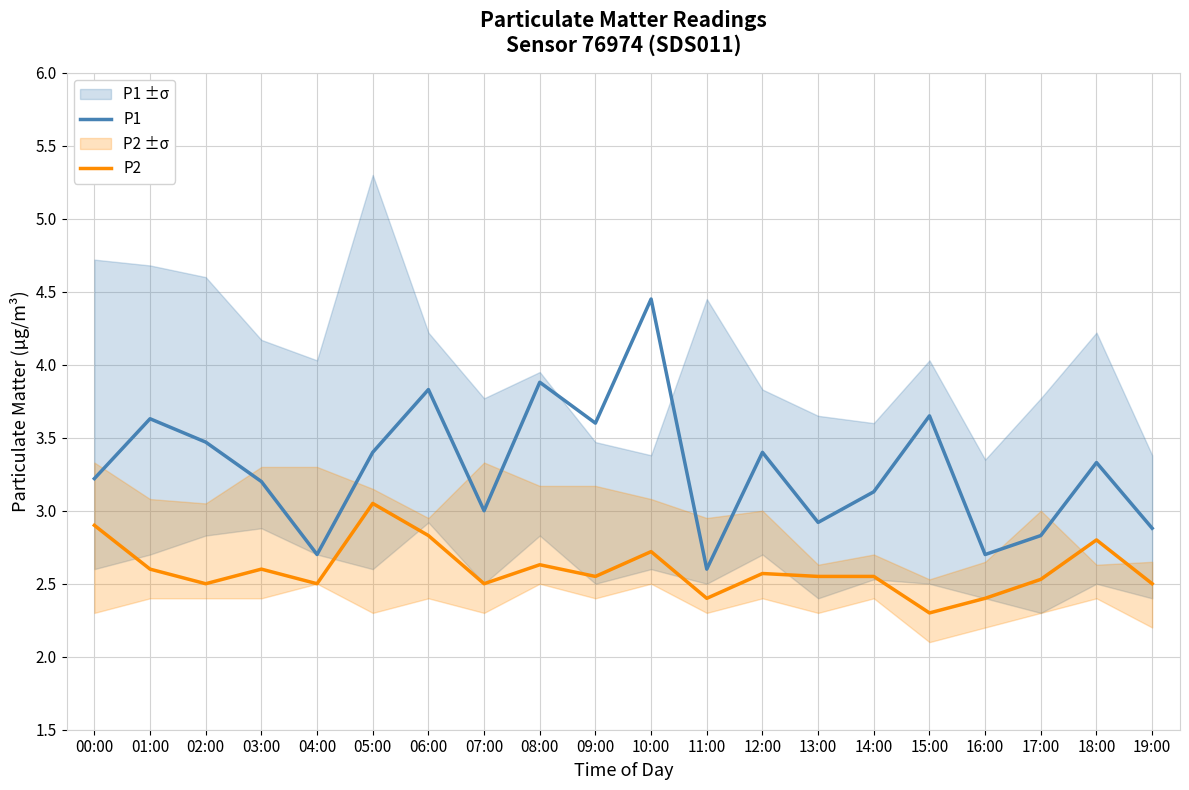

Which series changed the most between 06:00 and 09:00?

P2